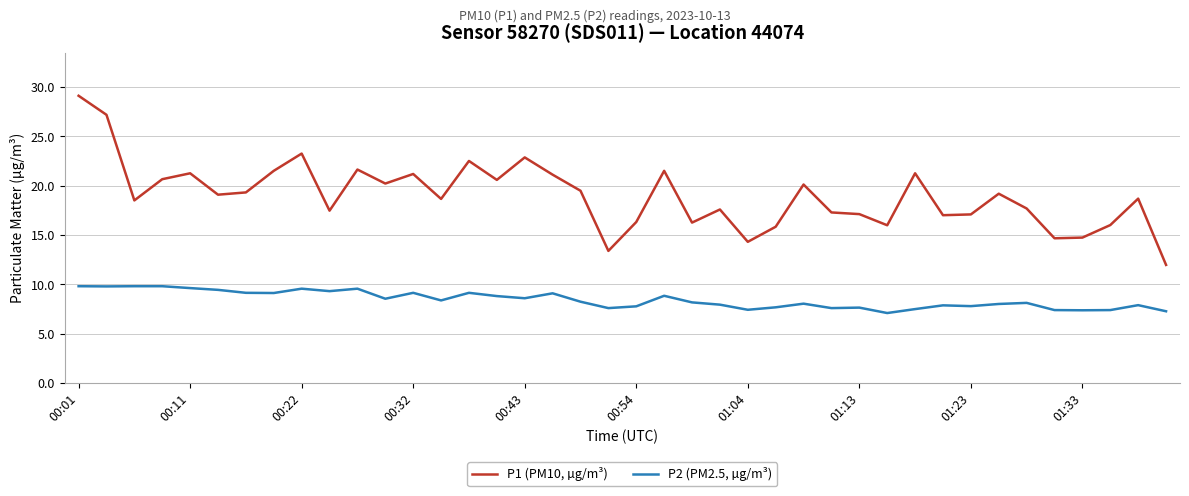

What are all the series names shown in the legend?

P1 (PM10, µg/m³), P2 (PM2.5, µg/m³)